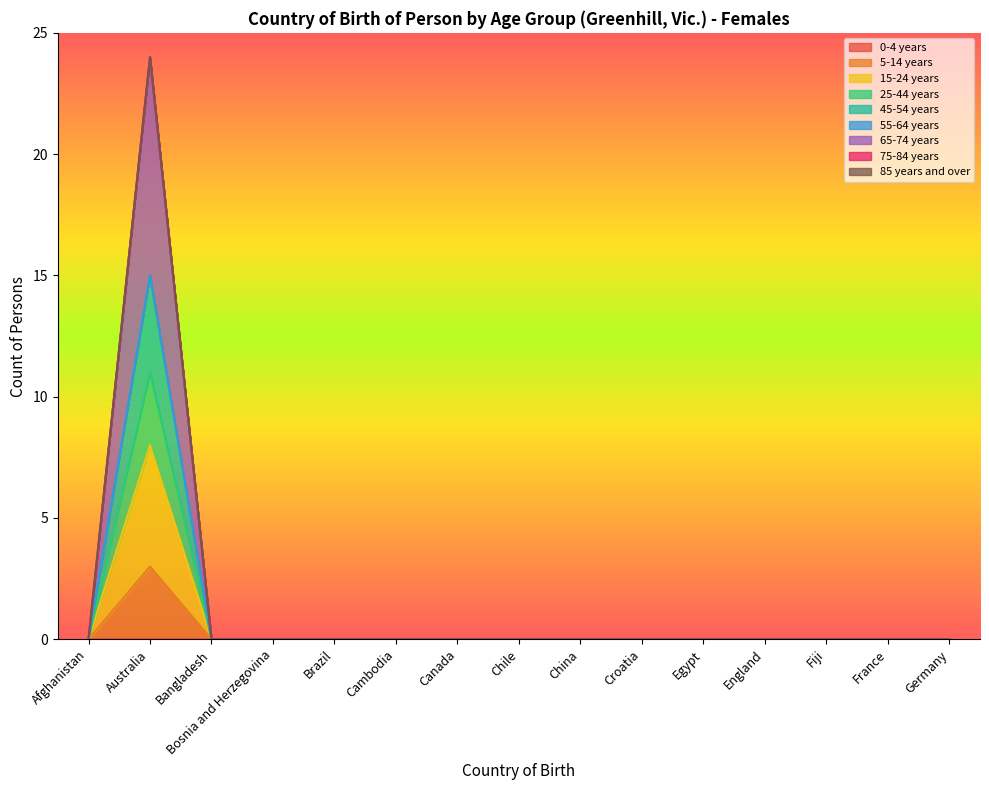

Which series changed the most between China and England?

5-14 years